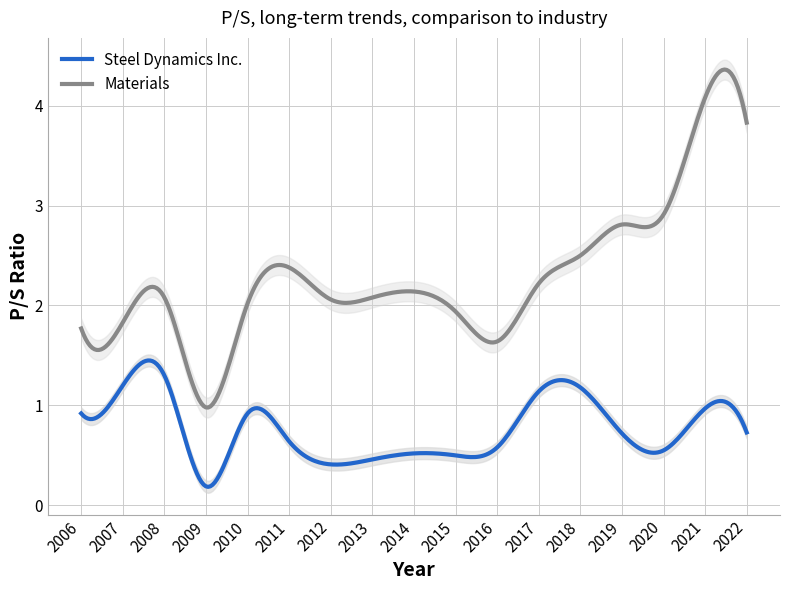

What is the spread (max minus min) of values at 2012?

1.7